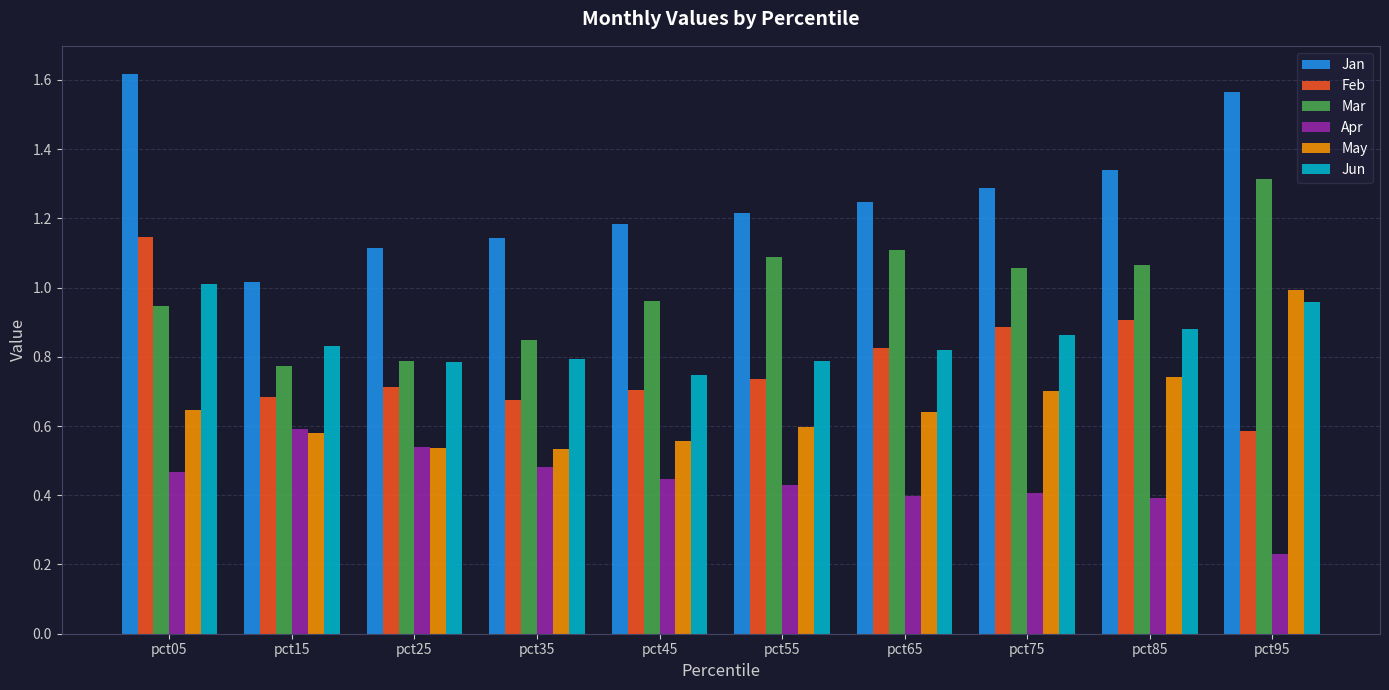

Are the bars grouped side by side (vs. stacked)?

Yes